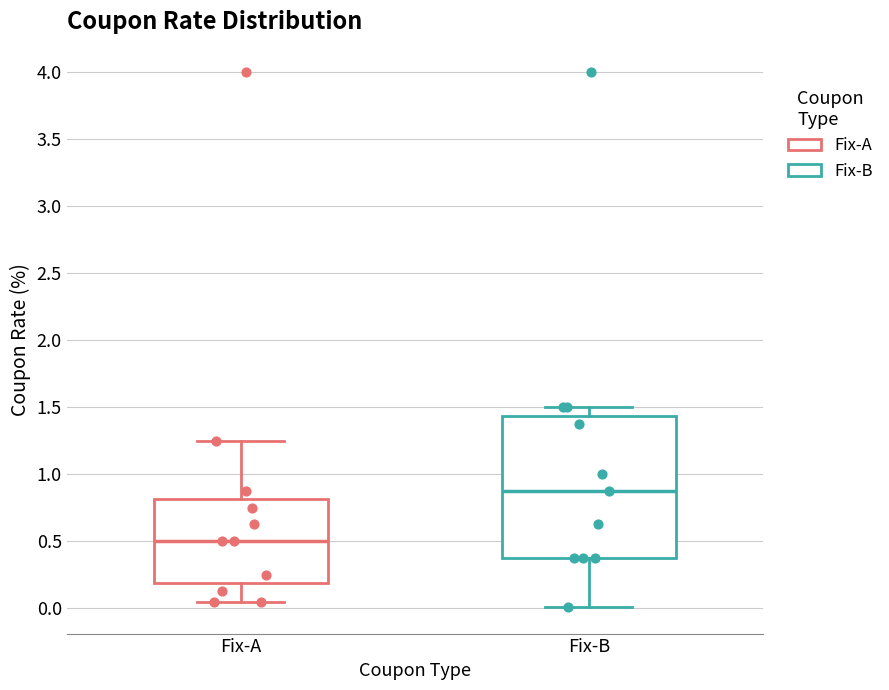

Reading left to right, read every box against the y-axis: the position of its median line, the range the box covers, and the ends of its whiskers. The values are not printed on the chart, so give them approximately, as read against the axis.

Fix-A: median 0.50, box 0.20 to 0.80, whiskers 0.05 to 1.25
Fix-B: median 0.90, box 0.40 to 1.45, whiskers 0.00 to 1.50